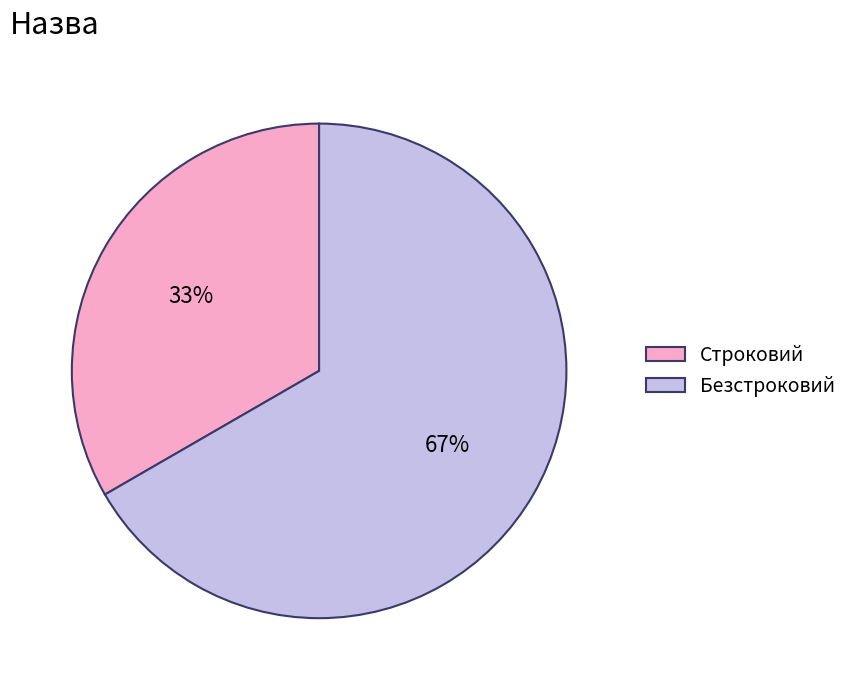

The Безстроковий slice represents 55% of the pie. True or false?

False